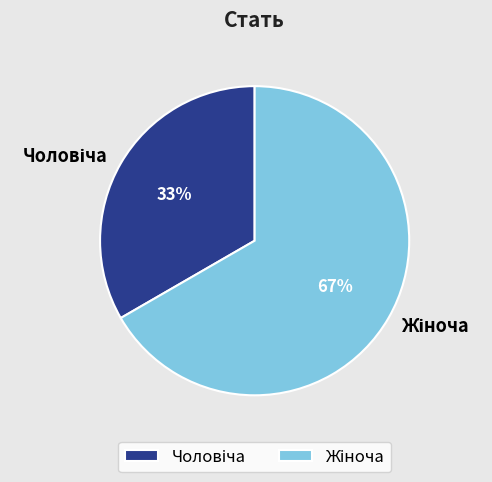

Does any single category account for the majority?

Yes